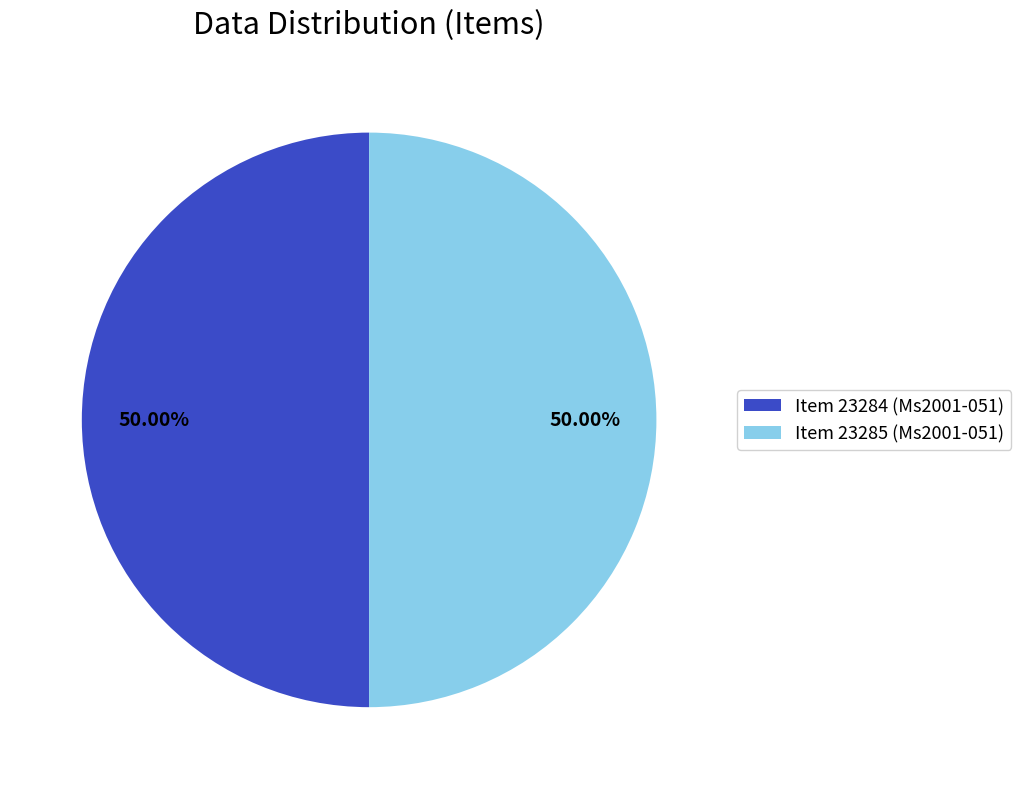

What is the ratio of the value at Item 23284 (Ms2001-051) to the value at Item 23285 (Ms2001-051)?

1.0